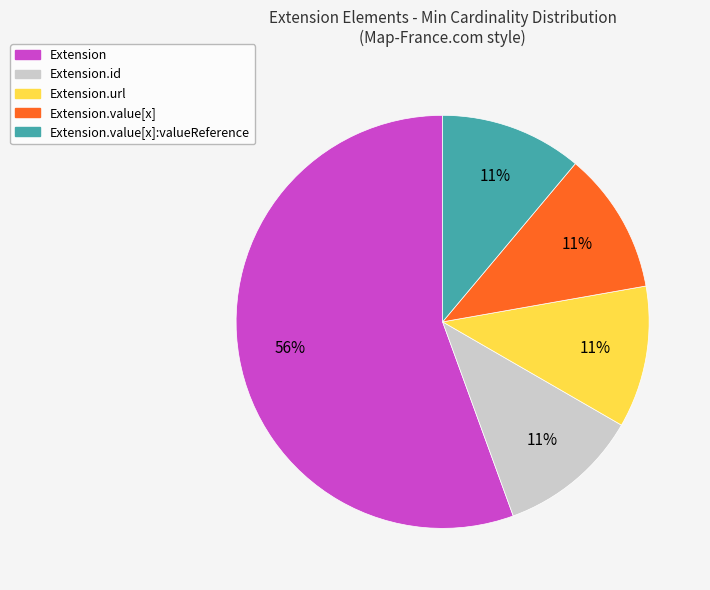

Is there any slice that represents more than half of the pie?

Yes